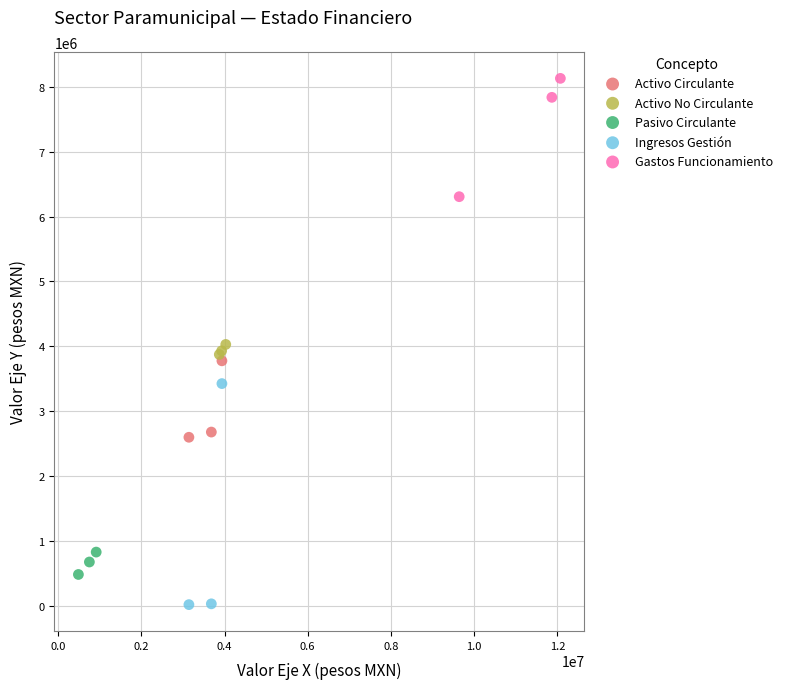

What are all the series names shown in the legend?

Activo Circulante, Activo No Circulante, Pasivo Circulante, Ingresos Gestión, Gastos Funcionamiento